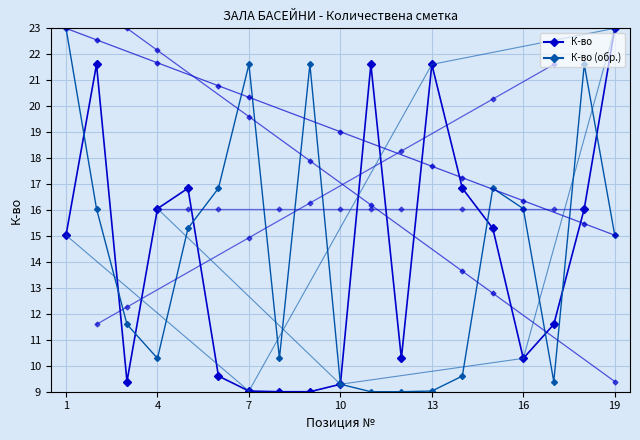

Which category has the lowest value in the К-во series?

7